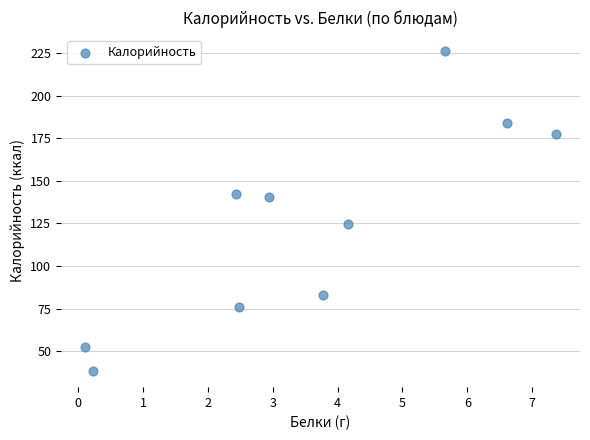

What is the average X value?

3.6